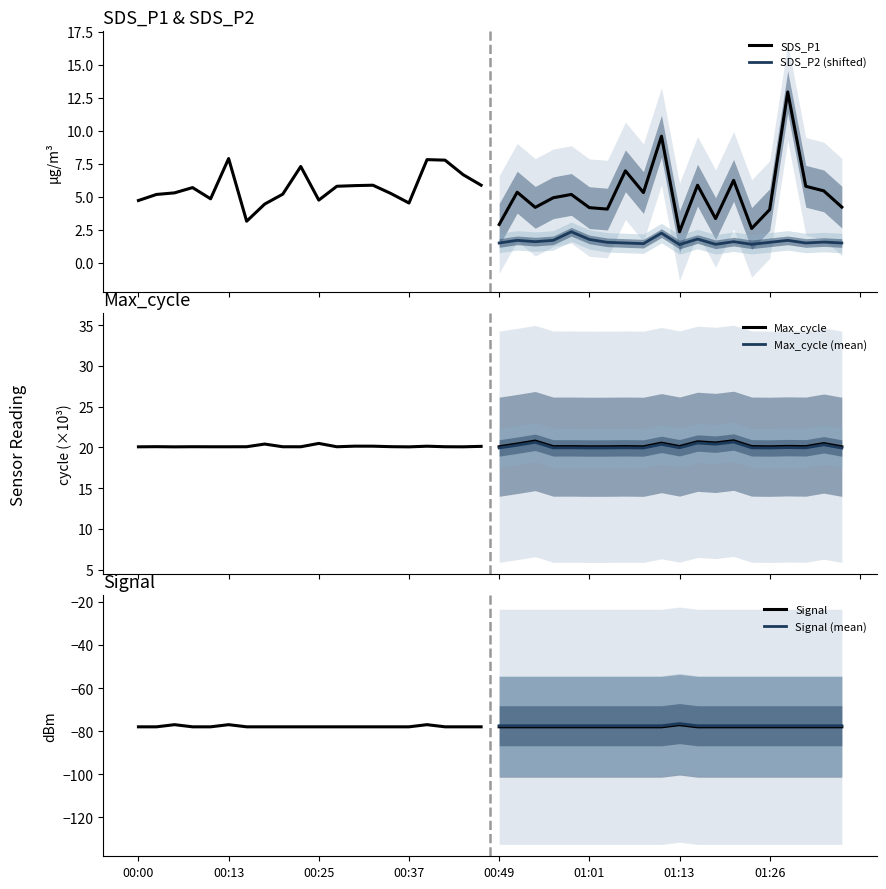

At which label does Signal (mean) reach its peak?

01:13